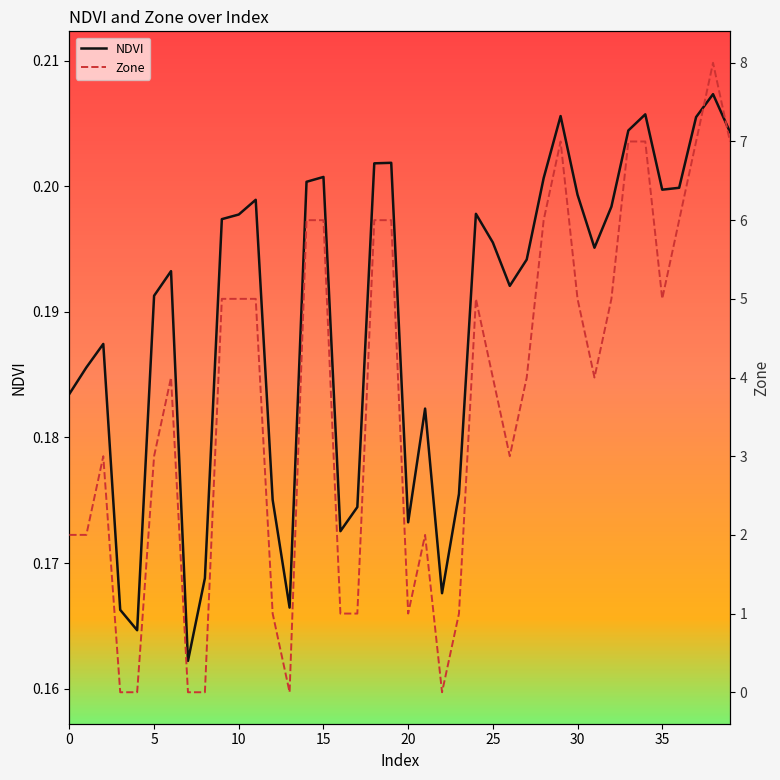

Which series has the largest range (max minus min)?

Zone